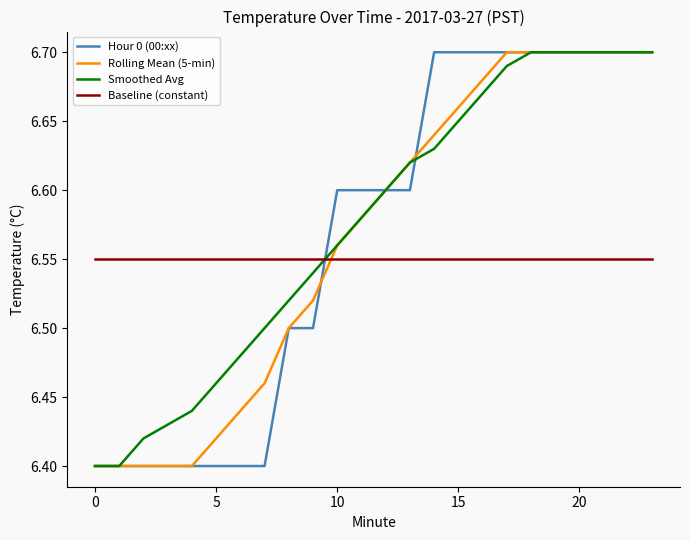

How many intersections are there between Baseline (constant) and Rolling Mean (5-min)?

1